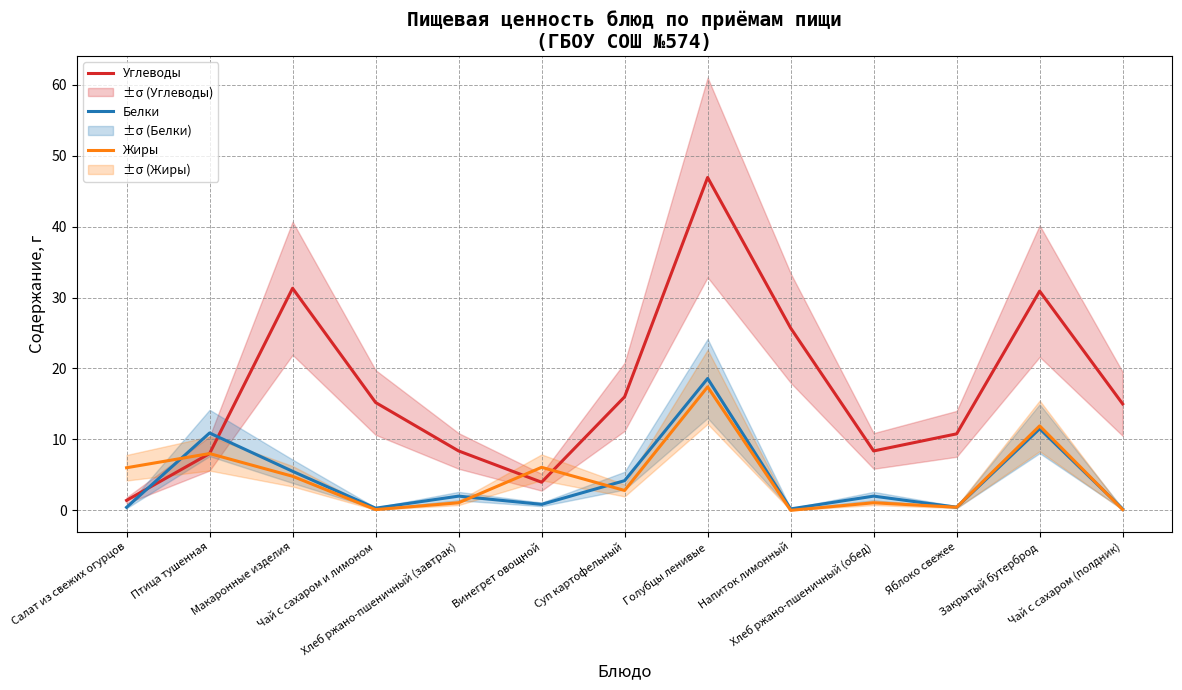

What is the difference between the Углеводы values at Хлеб ржано-пшеничный (завтрак) and Макаронные изделия?

22.9